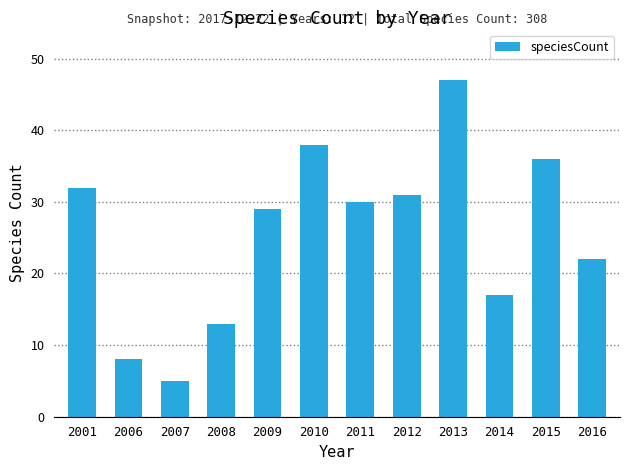

At which category does the chart reach its peak across all series?

2013